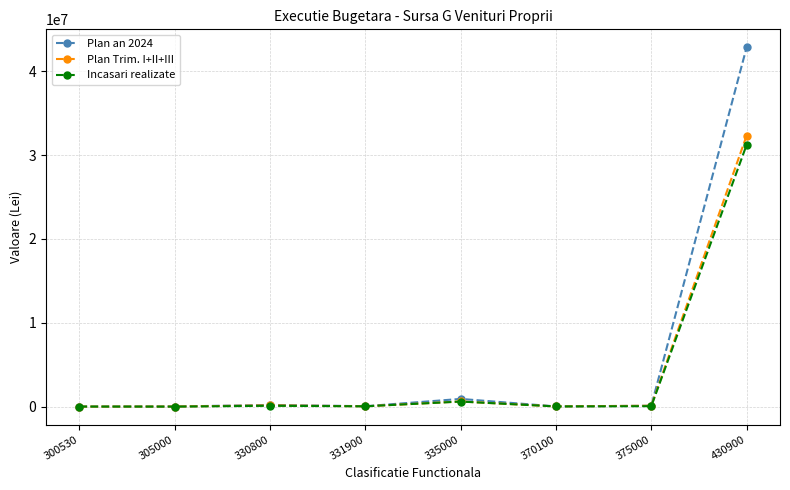

What is the maximum value for Incasari realizate?

31219700.0